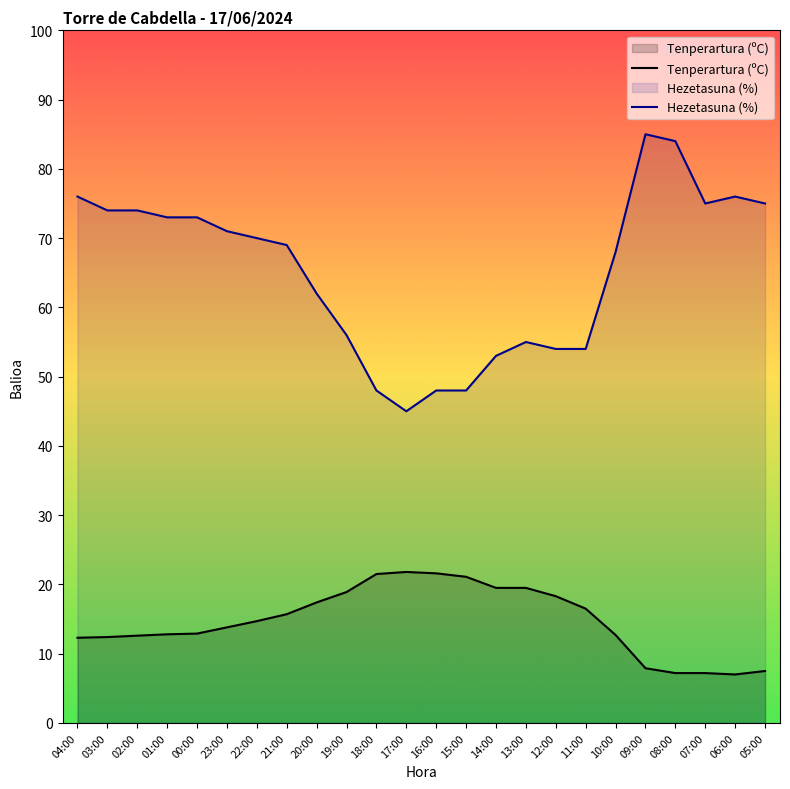

Reading left to right, extract all data points from this chart.

Tenperartura (ºC): 12.3	12.4	12.6	12.8	12.9	13.8	14.7	15.7	17.4	18.9	21.5	21.8	21.6	21.1	19.5	19.5	18.3	16.5	12.7	7.9	7.2	7.2	7.0	7.5
Hezetasuna (%): 76.0	74.0	74.0	73.0	73.0	71.0	70.0	69.0	62.0	56.0	48.0	45.0	48.0	48.0	53.0	55.0	54.0	54.0	68.0	85.0	84.0	75.0	76.0	75.0